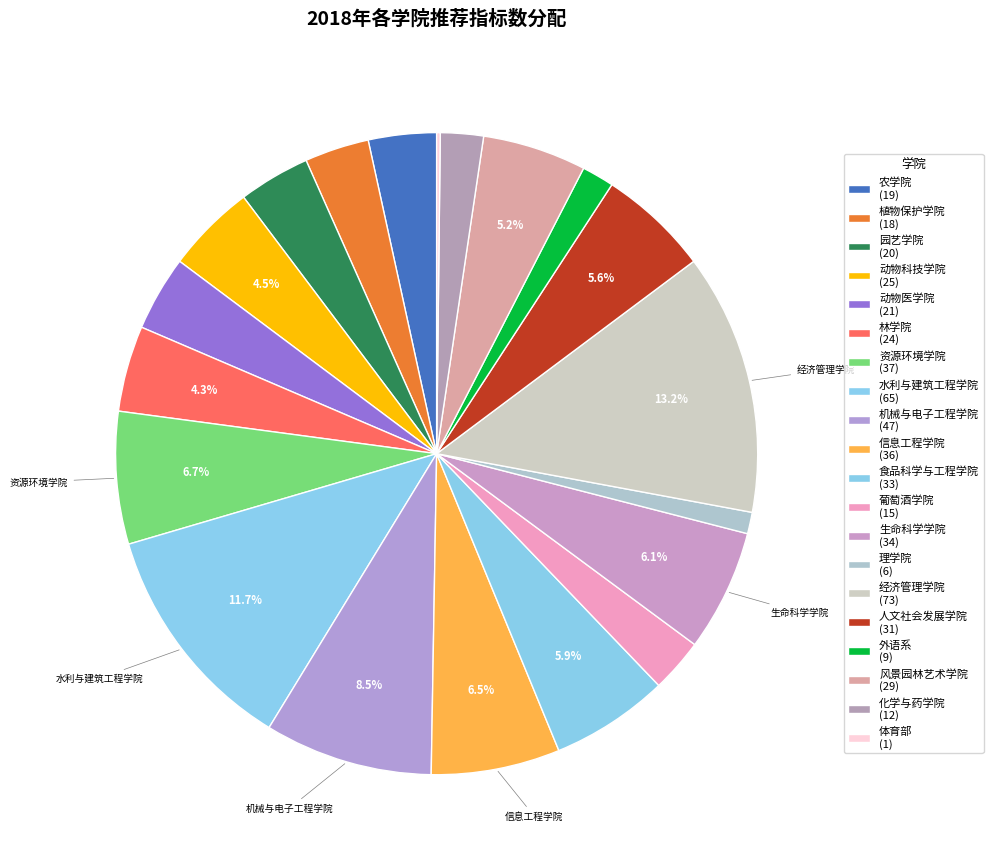

Rank the categories by value from lowest to highest.

体育部, 理学院, 外语系, 化学与药学院, 葡萄酒学院, 植物保护学院, 农学院, 园艺学院, 动物医学院, 林学院, 动物科技学院, 风景园林艺术学院, 人文社会发展学院, 食品科学与工程学院, 生命科学学院, 信息工程学院, 资源环境学院, 机械与电子工程学院, 水利与建筑工程学院, 经济管理学院